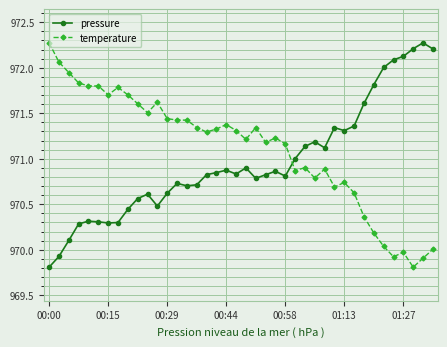

List the series in order of their overall mean, lowest first.

pressure, temperature